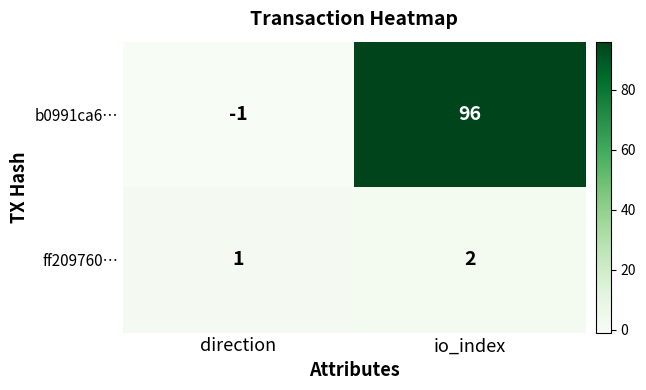

How many categories are shown in the chart?

2